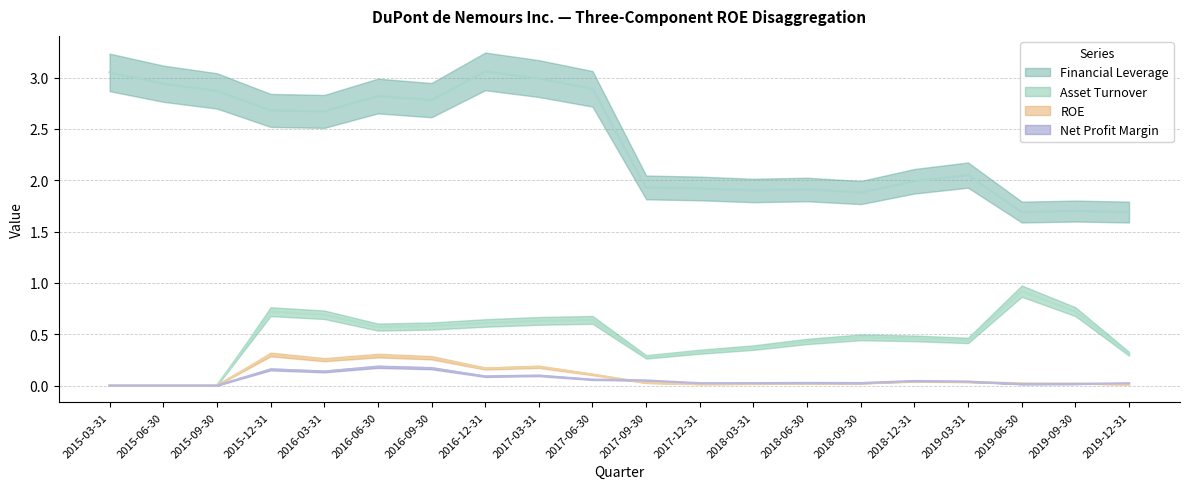

Where is the first local minimum for ROE?

2016-03-31